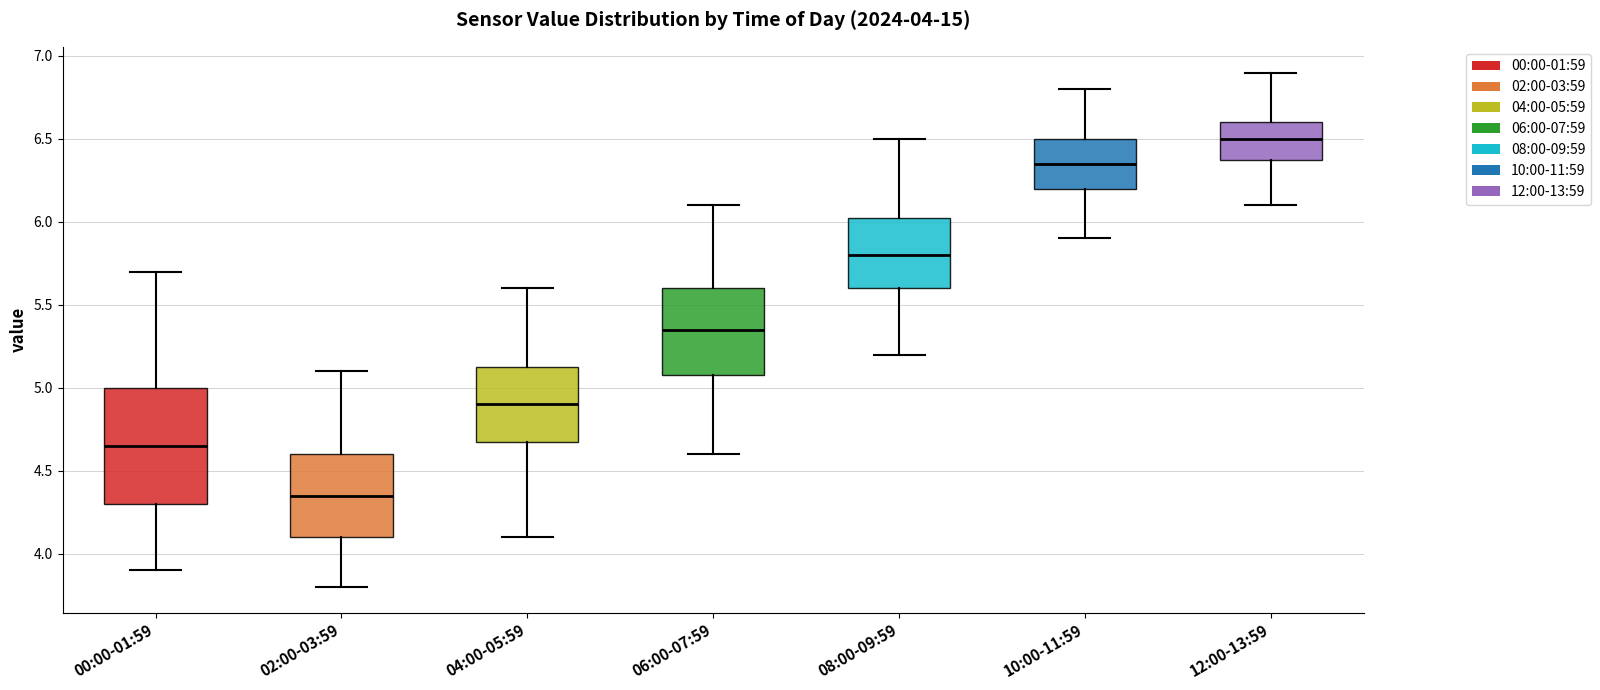

Comparing the boxes themselves (not the whiskers), which one is the tallest?

00:00-01:59